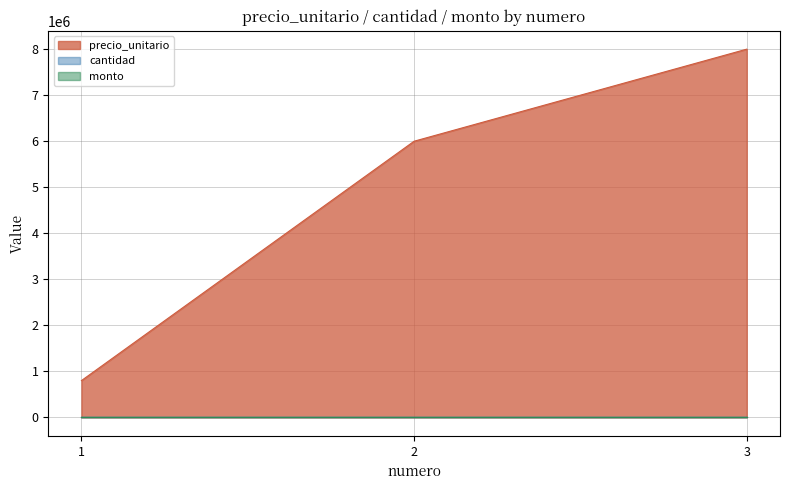

Rank the series at 3 from lowest to highest value.

cantidad, monto, precio_unitario